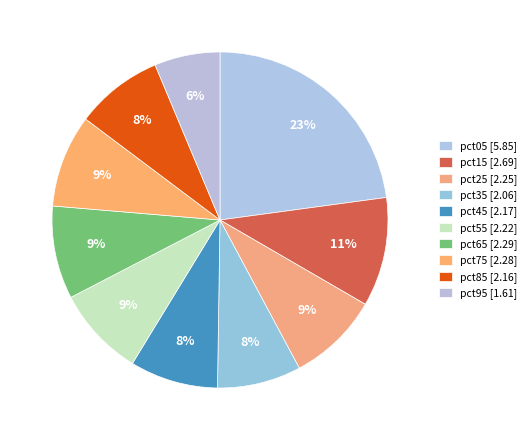

Between pct25 and pct55, which is larger?

pct25